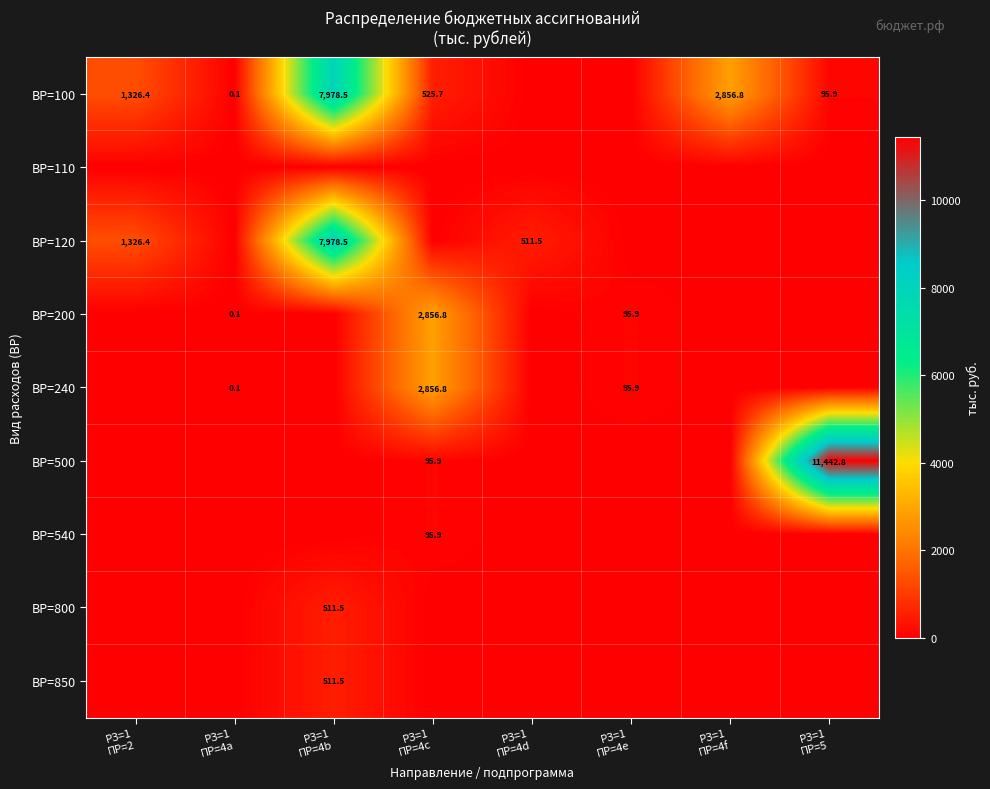

Which series changed the most between РЗ=1 ПР=4b and РЗ=1 ПР=4c?

ВР=120